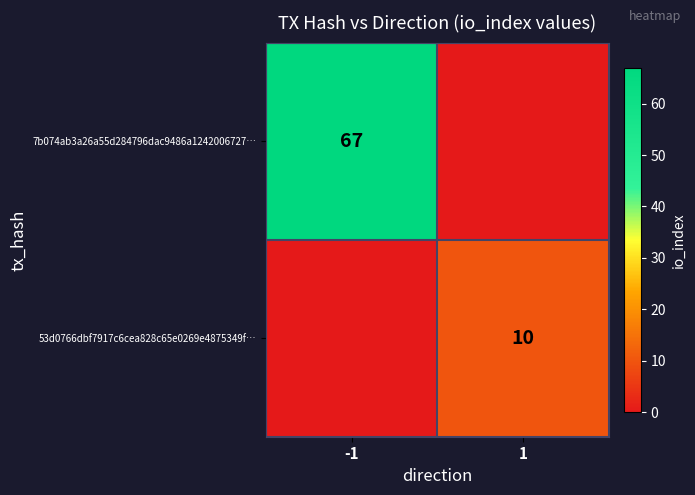

True or false: 53d0766dbf7917c6cea828c65e0269e4875349f… has a value of 10 at 1.

True